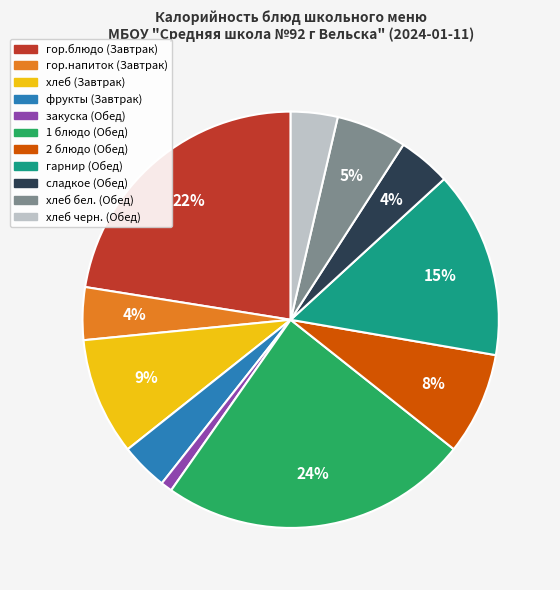

What is the ratio of the value at гор.блюдо (Завтрак) to the value at 1 блюдо (Обед)?

0.9